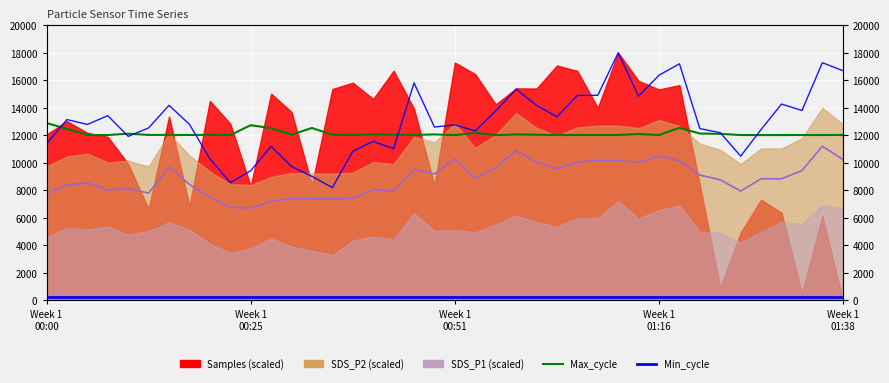

True or false: Min_cycle and Max_cycle cross at least once.

False